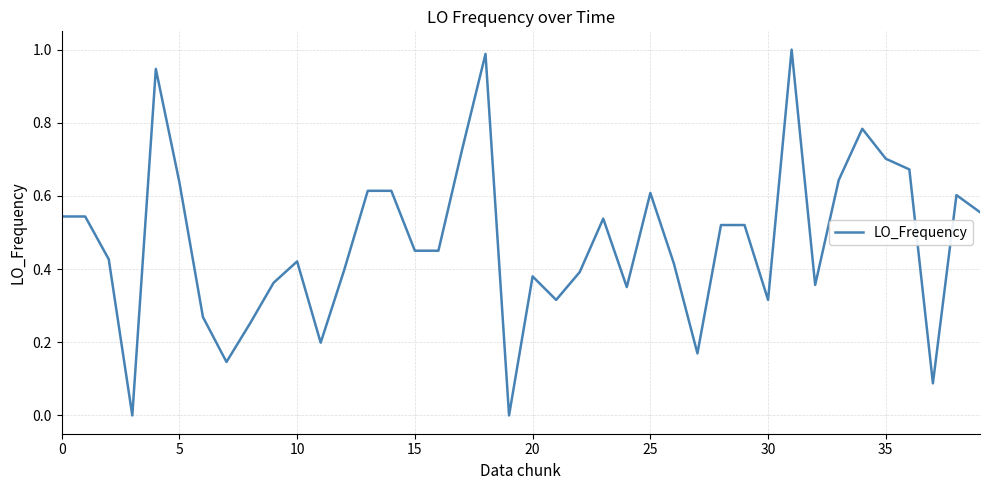

True or false: the data shows 0.6 at 10.

False